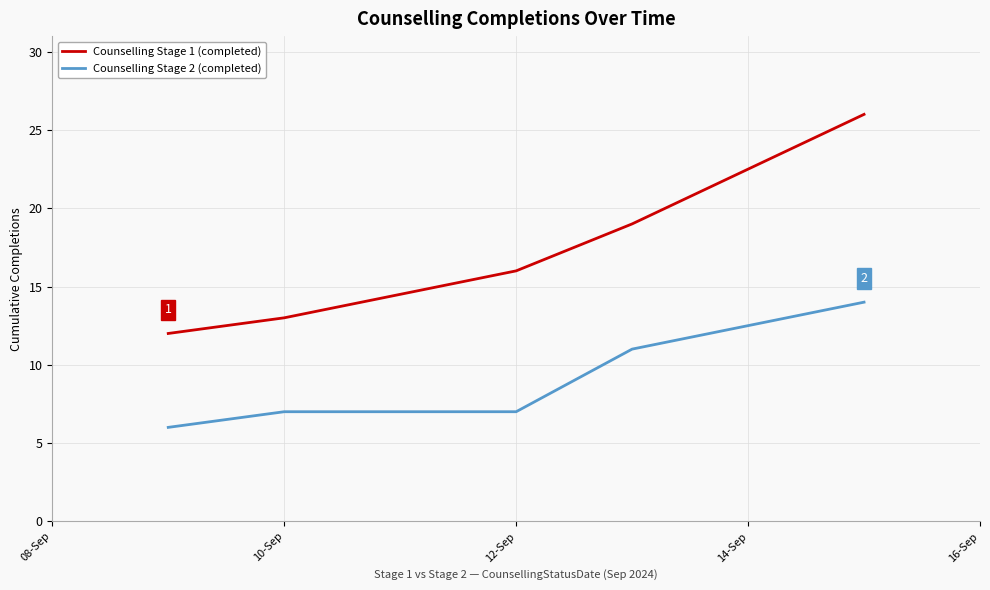

Which series has the largest range (max minus min)?

Counselling Stage 1 (completed)